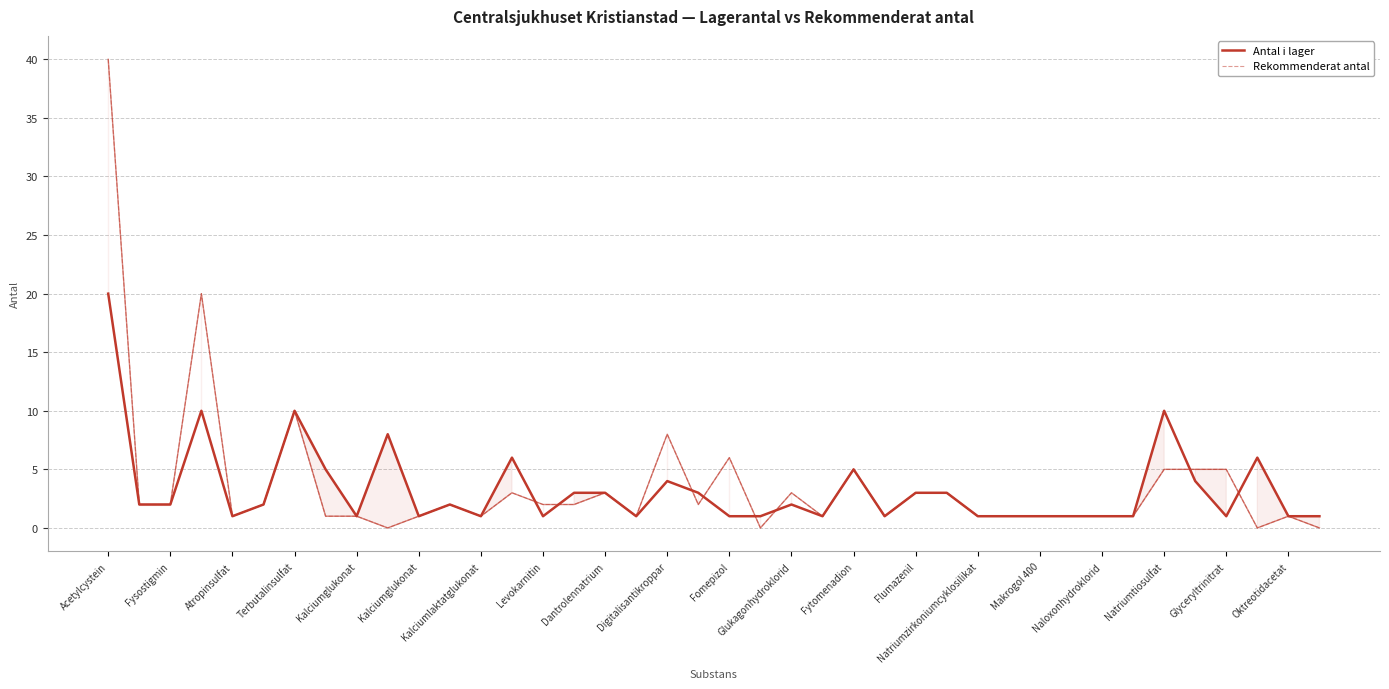

What is the maximum value for Rekommenderat antal?

40